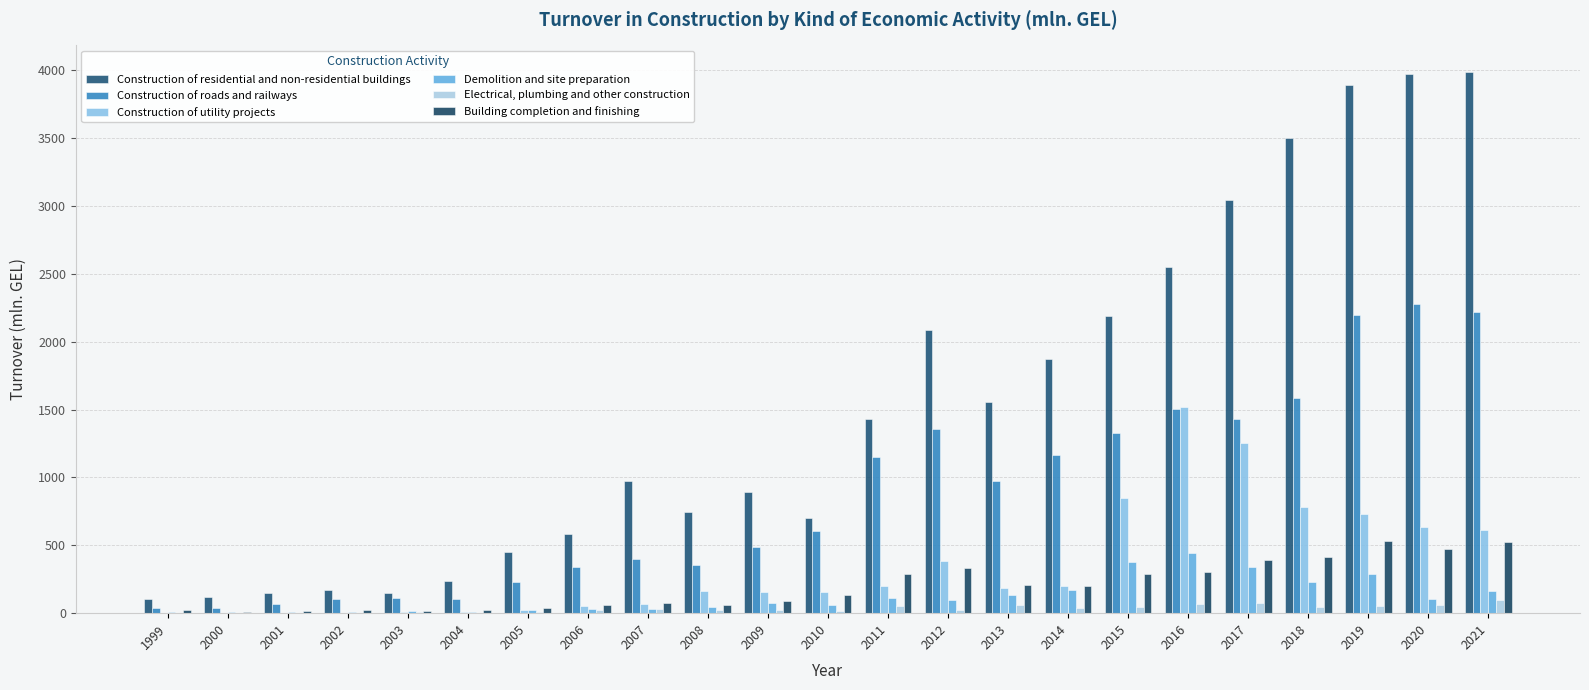

How many series are shown in this chart?

6